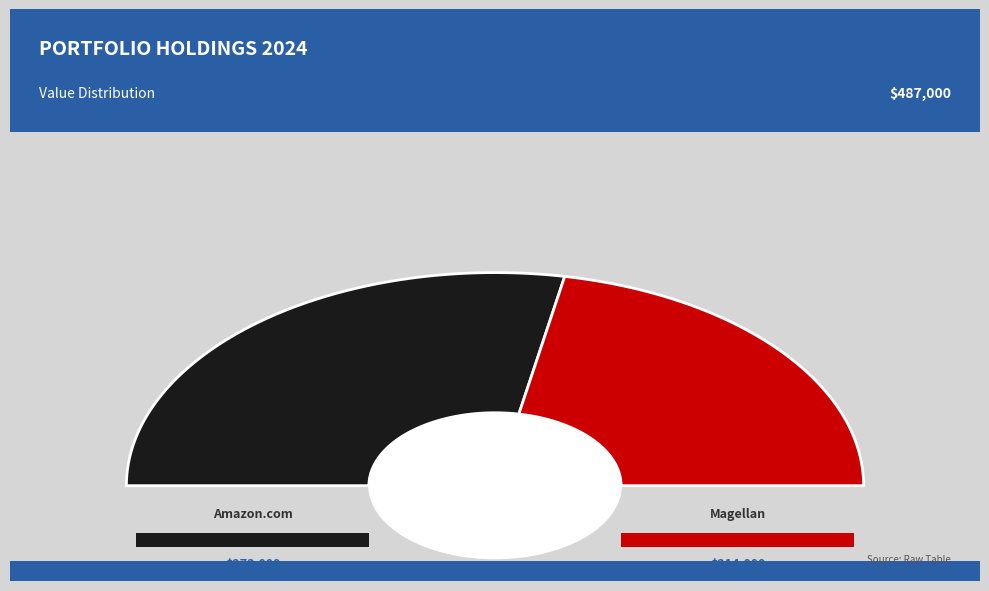

Between Magellan Midstream Partners LP and Amazon.com, which is larger?

Amazon.com